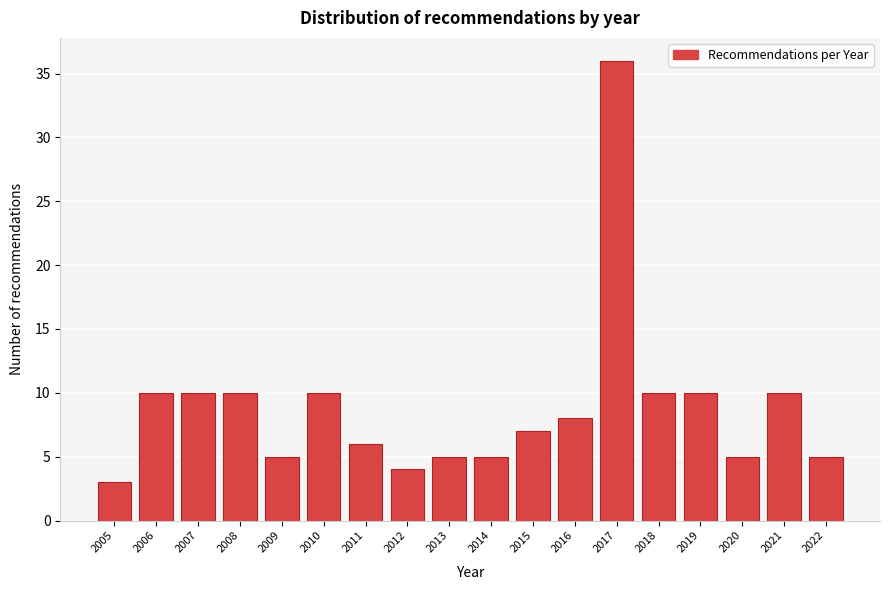

Reading left to right, transcribe all the data shown in this chart.

2005=3	2006=10	2007=10	2008=10	2009=5	2010=10	2011=6	2012=4	2013=5	2014=5	2015=7	2016=8	2017=36	2018=10	2019=10	2020=5	2021=10	2022=5